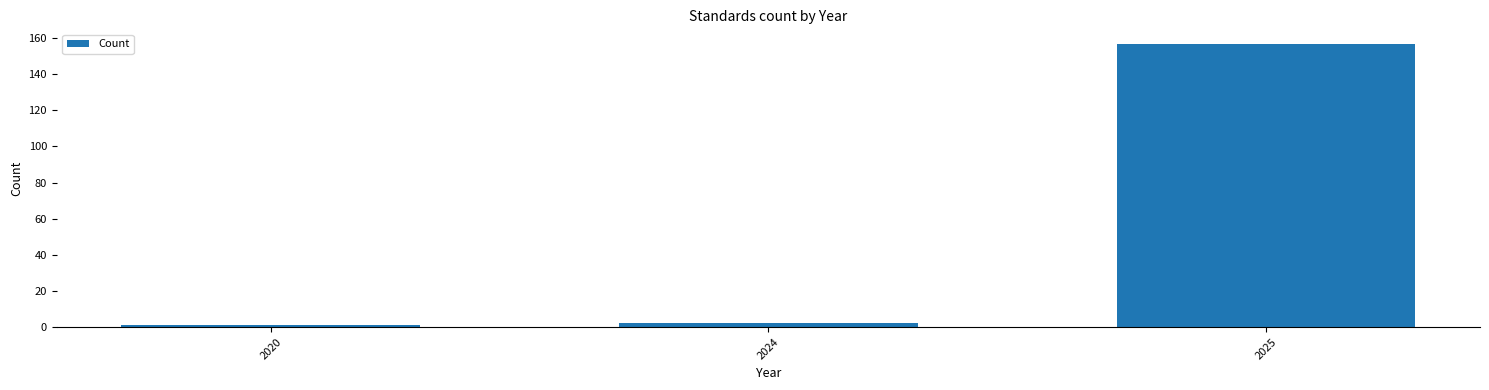

Reading right to left, what are all the values shown in this chart?

157	2	1